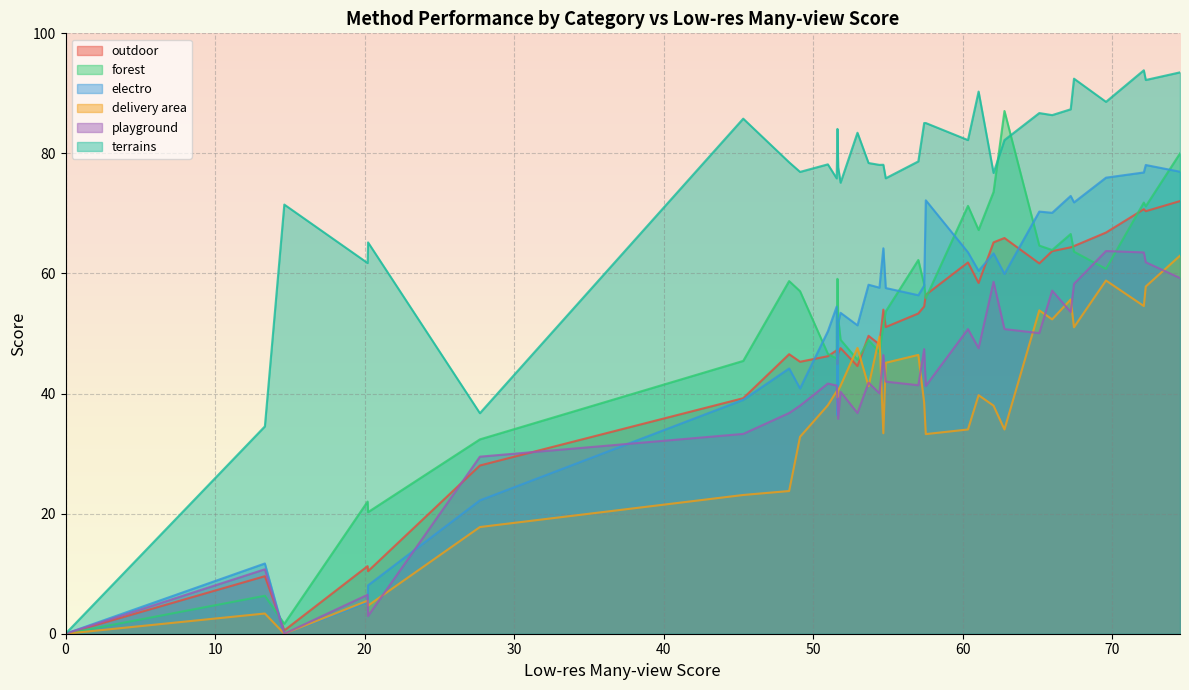

The outdoor series shows 56.5 at 12. True or false?

True